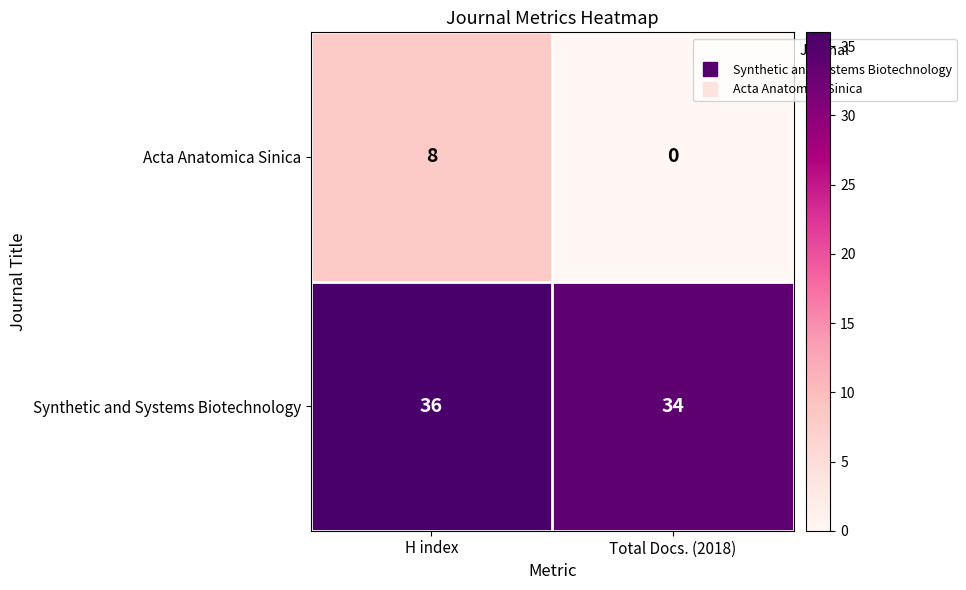

What is the minimum value for Synthetic and Systems Biotechnology?

34